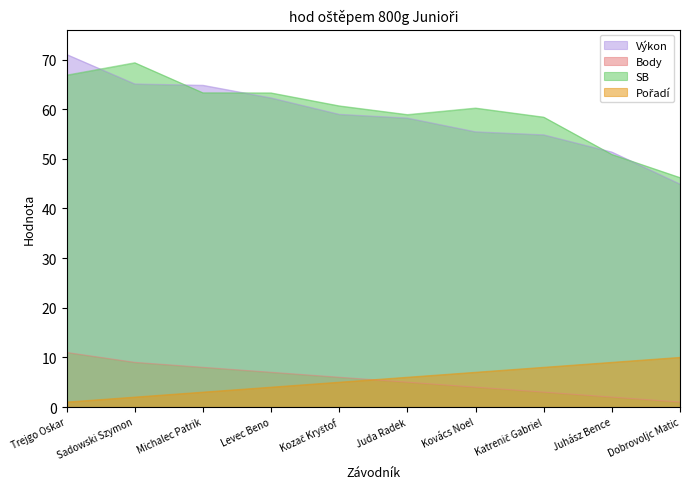

At Kozač Kryštof, list the series in order from smallest to largest.

Pořadí, Body, Výkon, SB